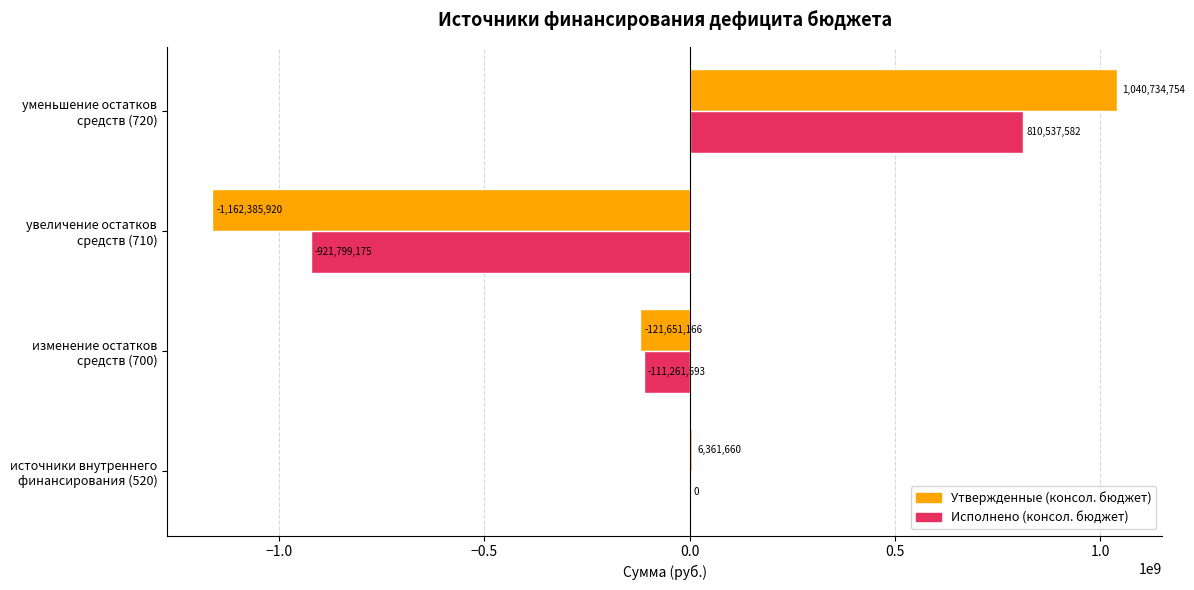

Between источники внутреннего финансирования (520) and изменение остатков средств (700), which series saw the biggest shift?

Утвержденные (консол. бюджет)